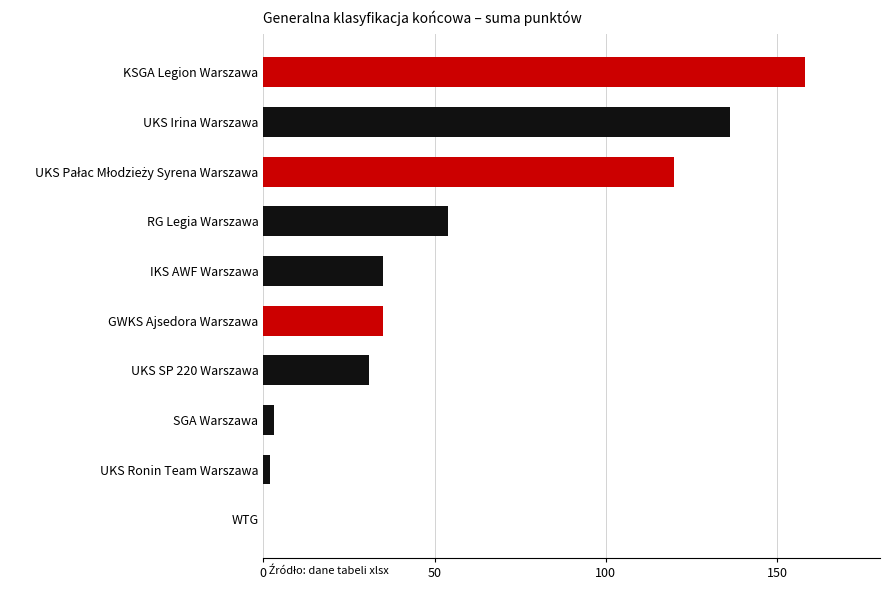

What is the sum of all values?

574.1